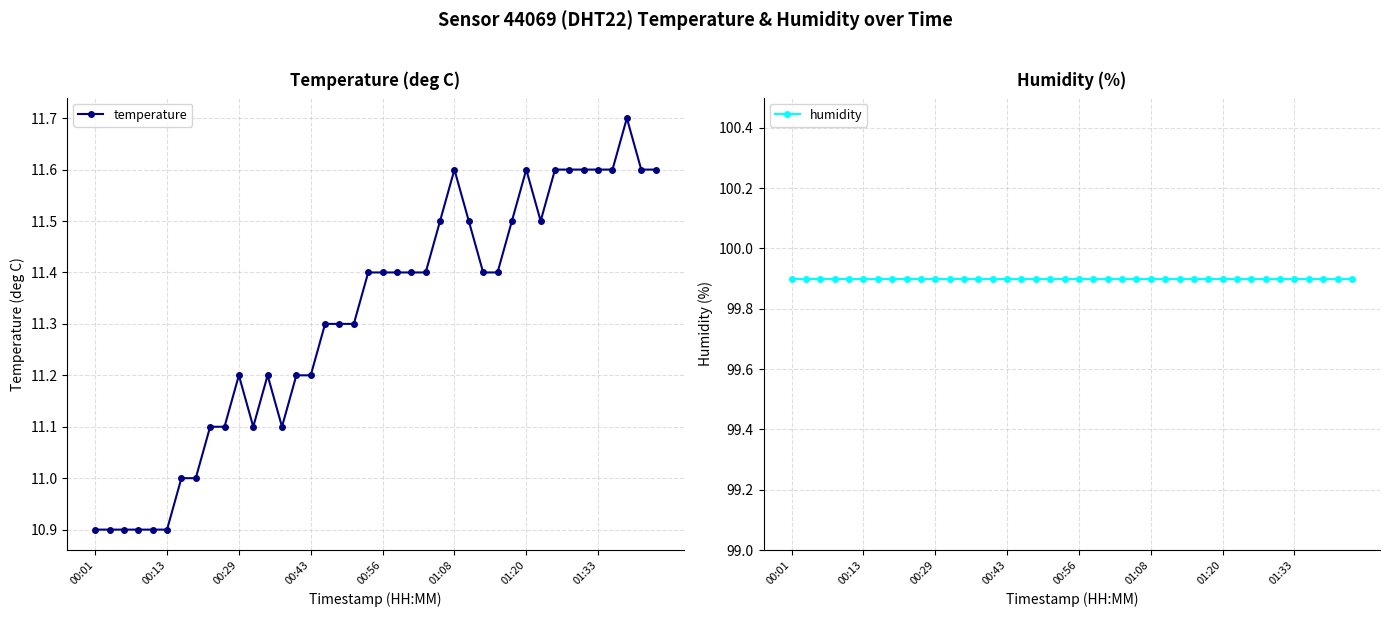

True or false: humidity has more than 0 interior local peaks.

False